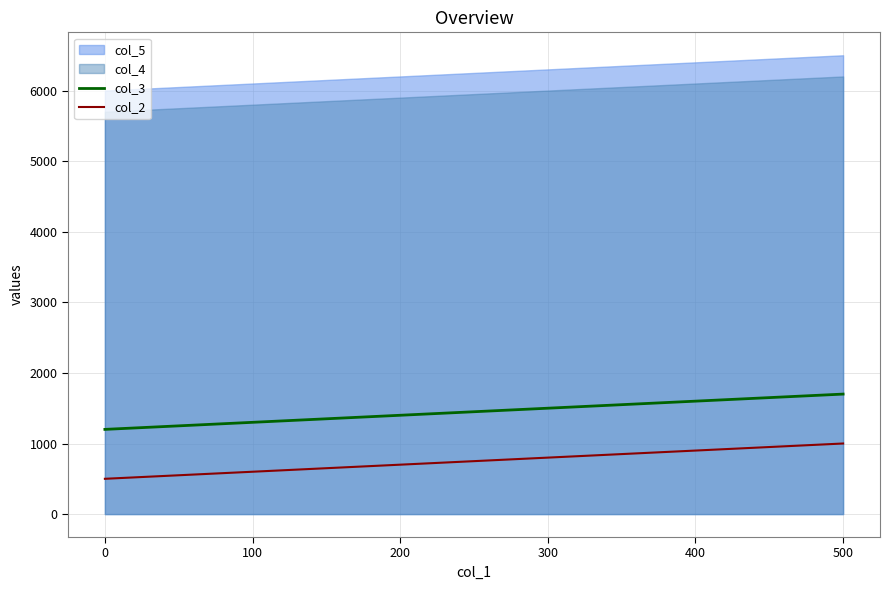

Read the col_3 value at 400.

1600